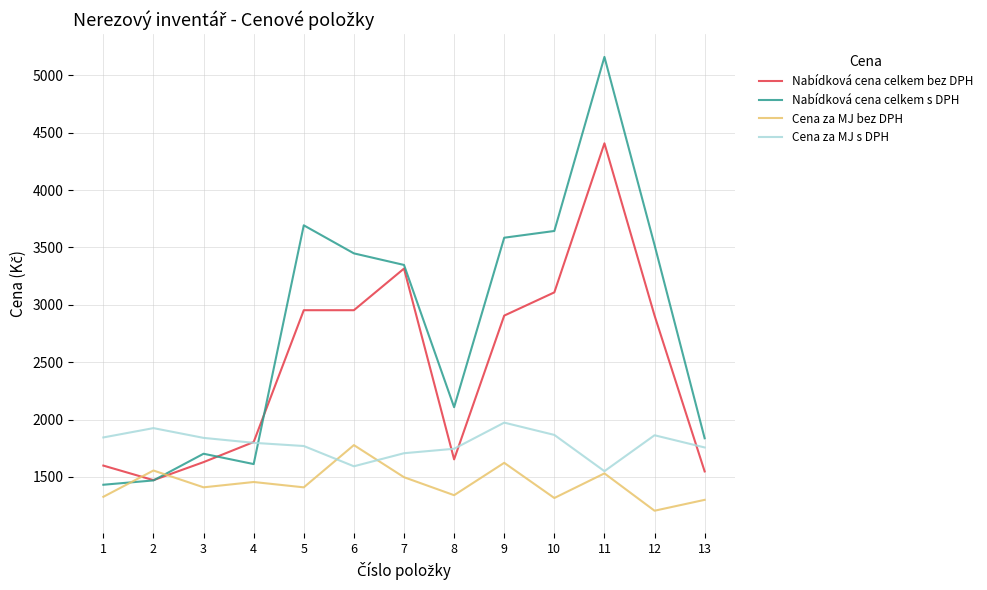

Is it true that Cena za MJ s DPH equals 1797.7 at 4?

True